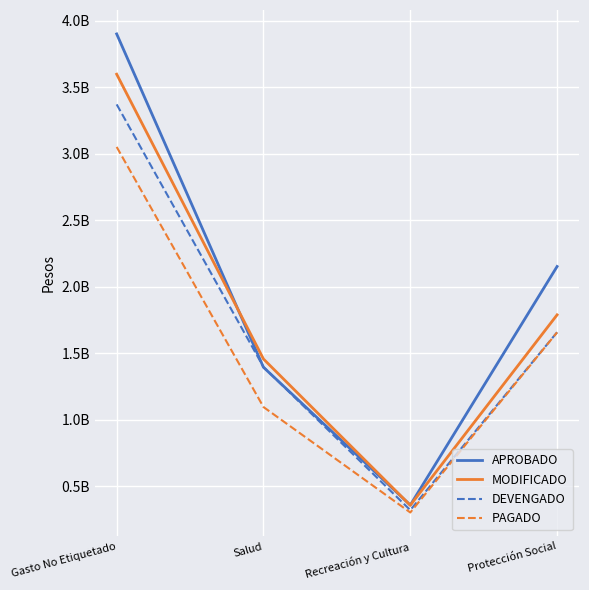

True or false: DEVENGADO has a value of 3371155778 at Gasto No Etiquetado.

True